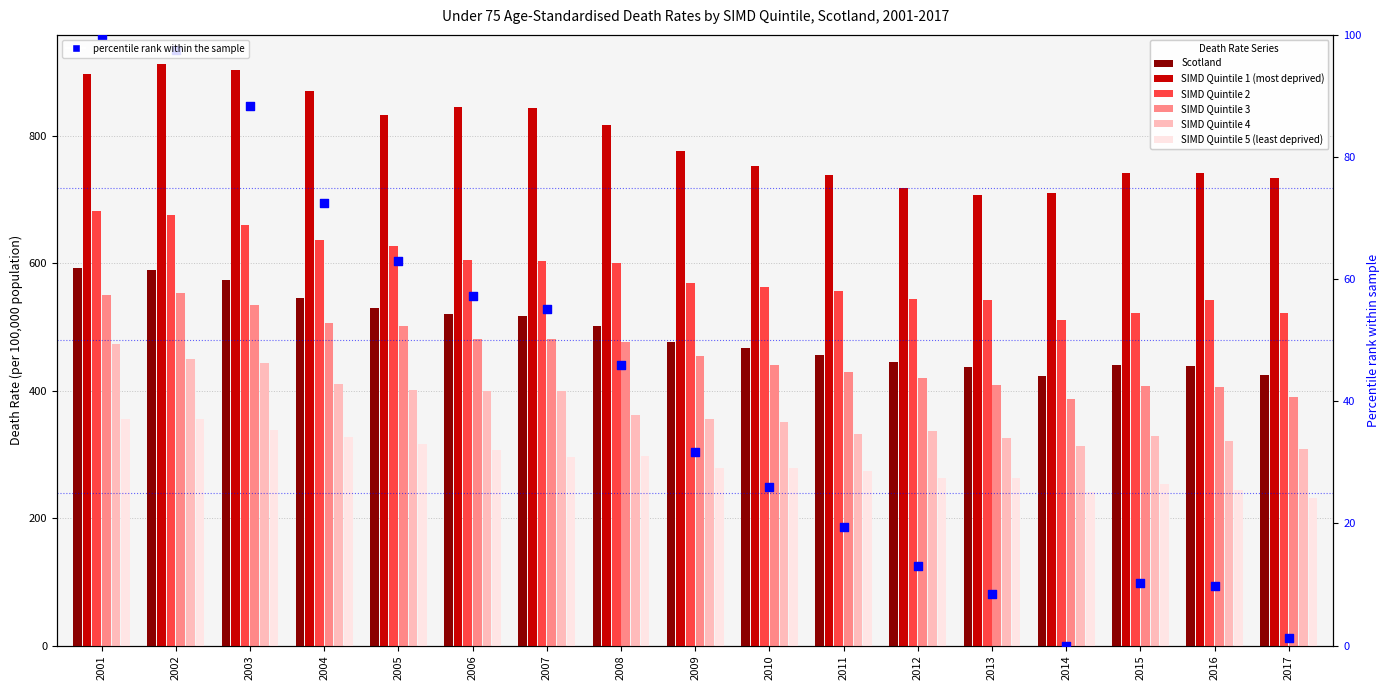

At how many categories does at least one series exceed 189?

17